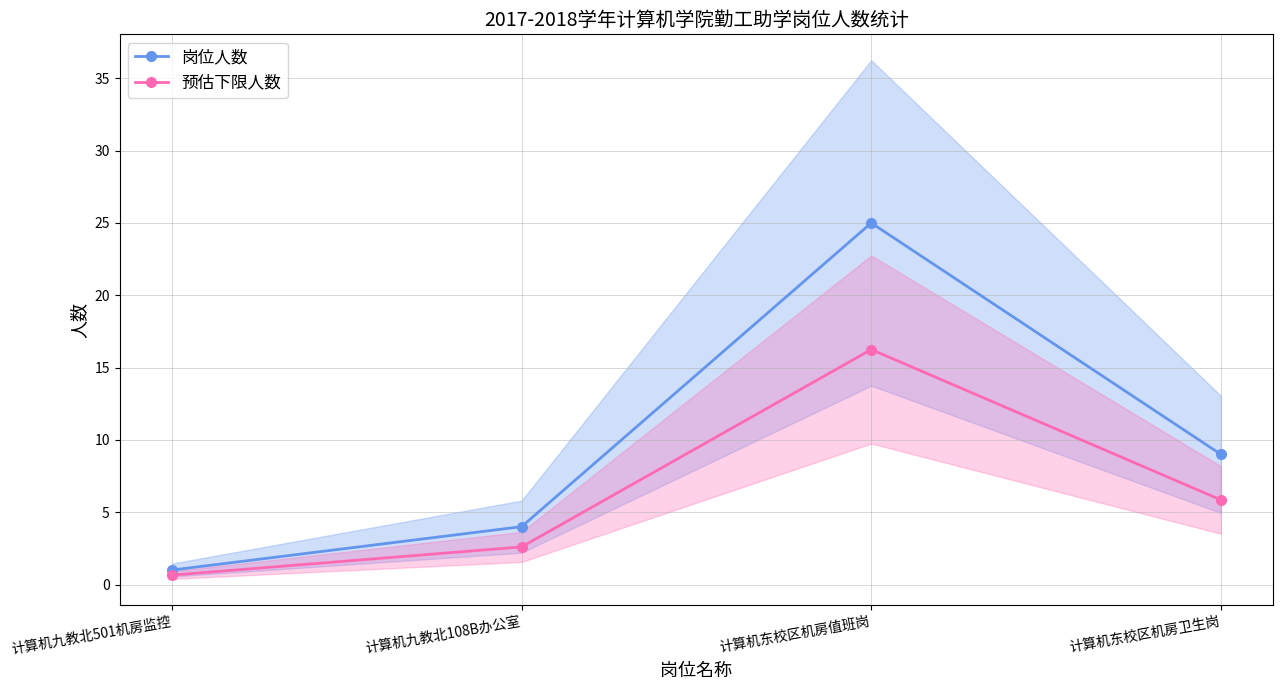

The 预估下限人数 series shows 1.2 at 计算机九教北501机房监控. True or false?

False